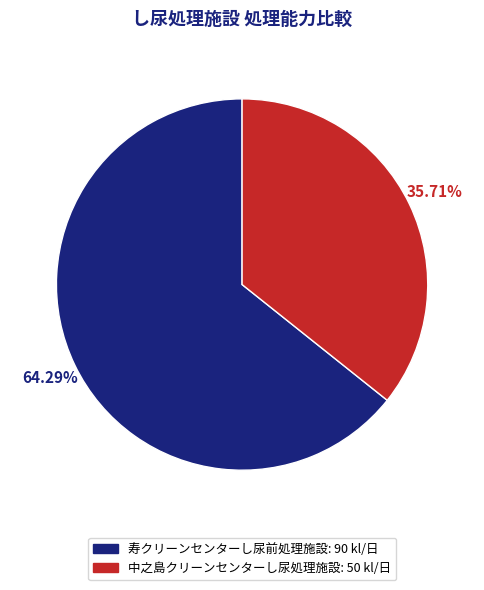

Does 寿クリーンセンターし尿前処理施設 account for over 50% of the chart?

Yes